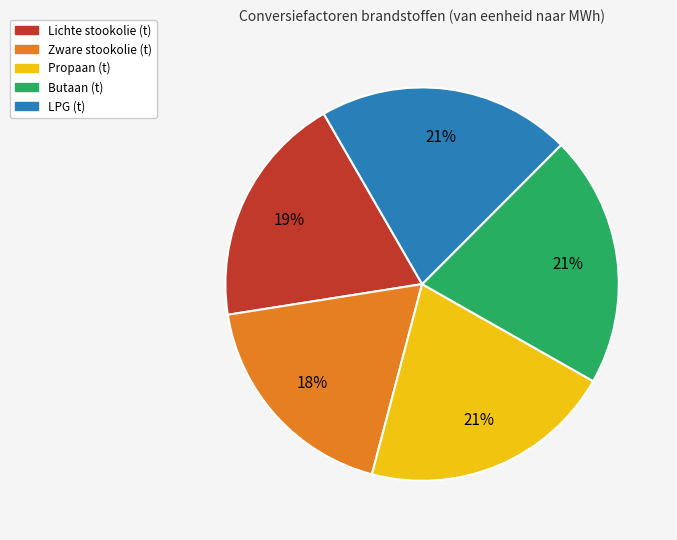

Is it true that Propaan (t) is 12% of the pie?

False